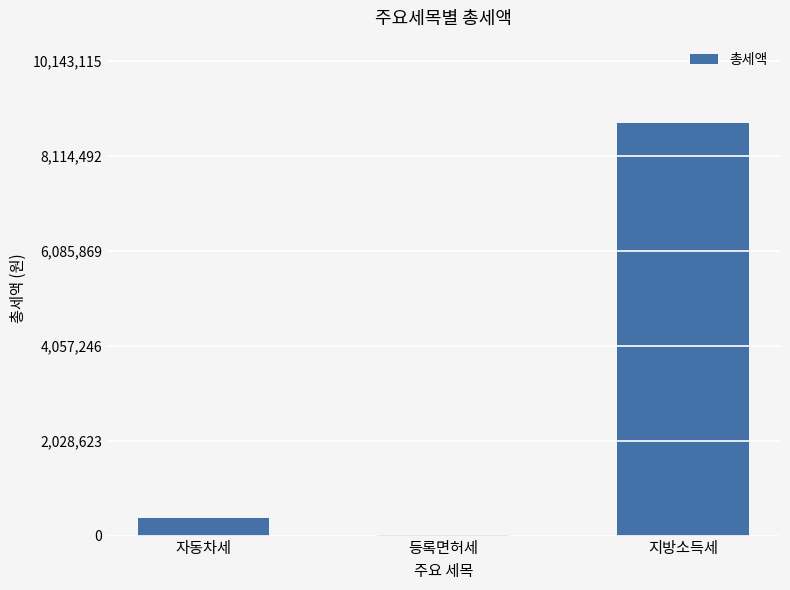

Reading right to left, what are all the values shown in this chart?

지방소득세=8820100	등록면허세=18540	자동차세=370910